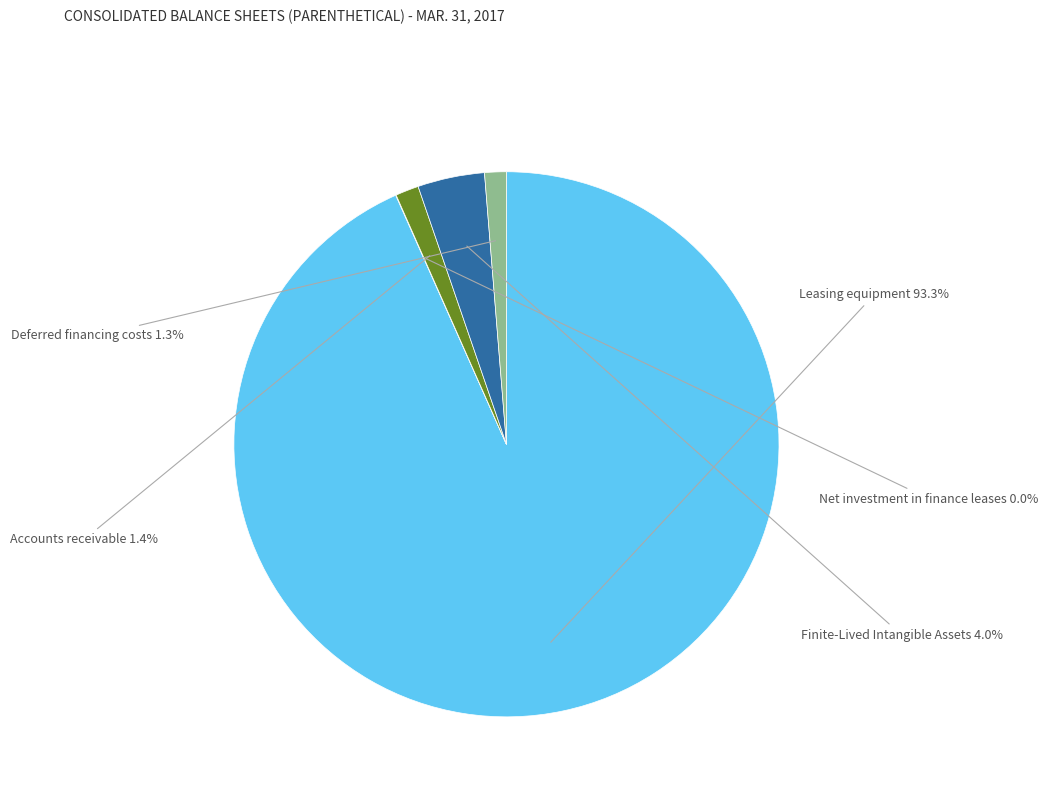

What portion of the pie excludes Deferred financing costs?

98.7%